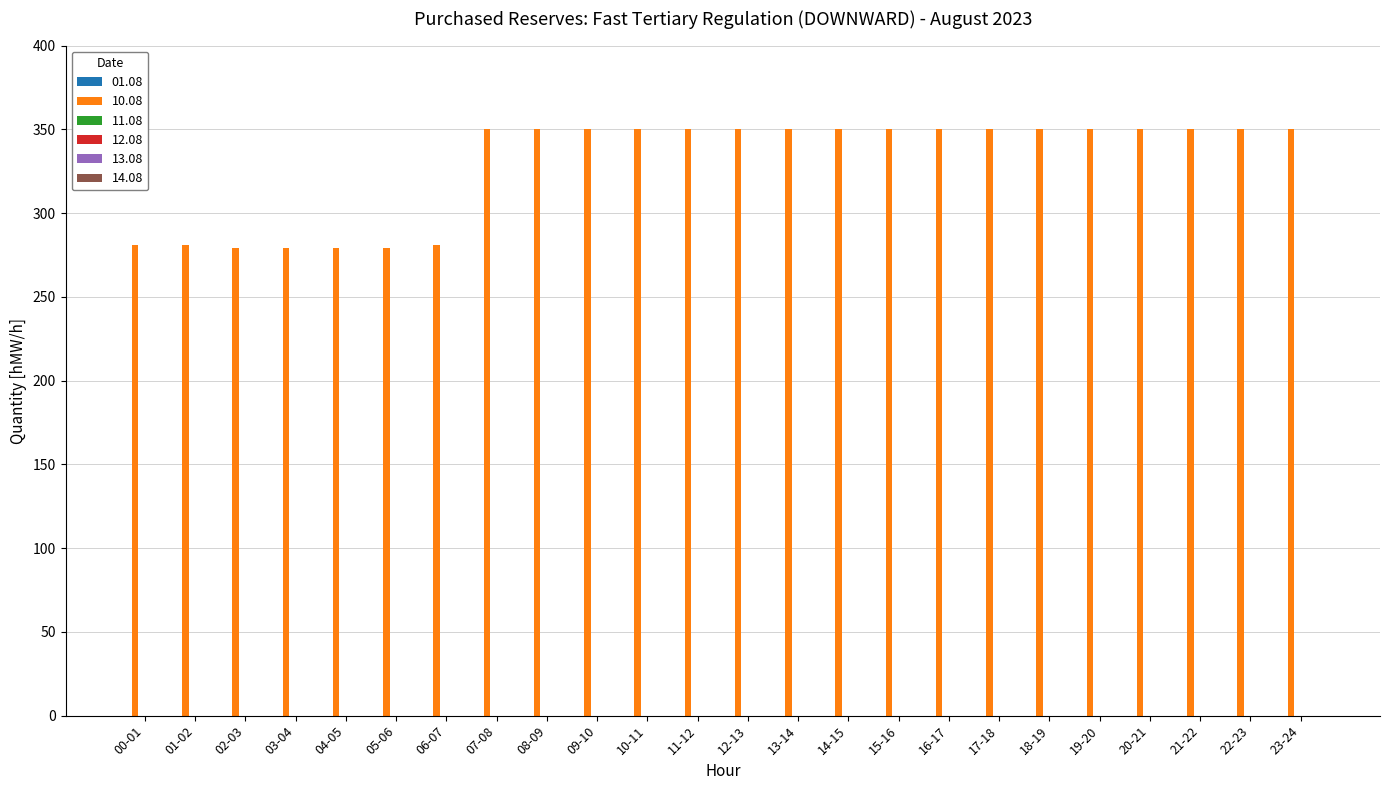

What is the ratio of the value at 16-17 to the value at 05-06?

1.3